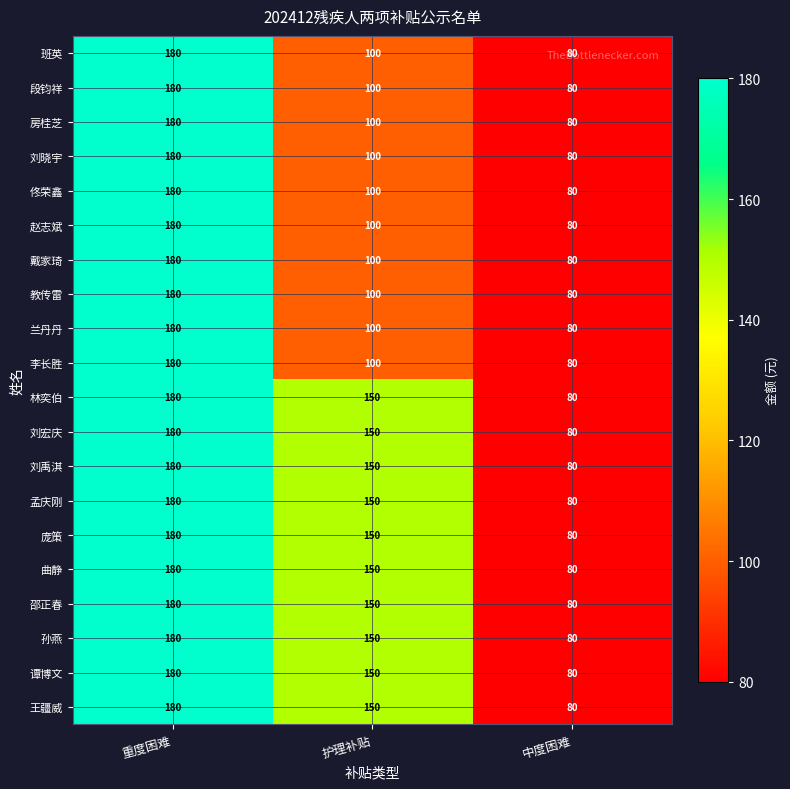

What is the sum of the 林奕伯 values at 护理补贴 and 重度困难?

330